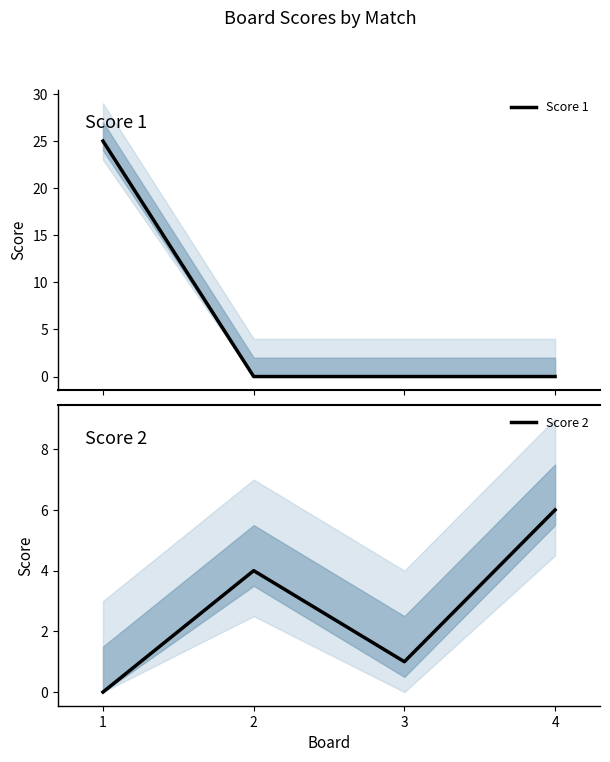

At which category is the sum across all series the highest?

1